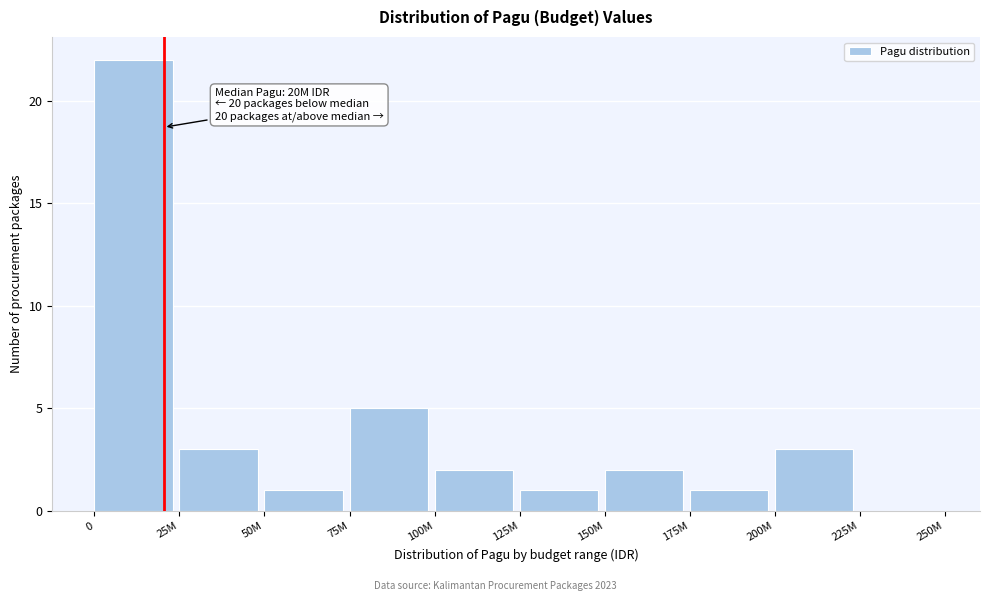

Reading left to right, extract all data points from this chart.

0=22	25M=3	50M=1	75M=5	100M=2	125M=1	150M=2	175M=1	200M=3	225M=0